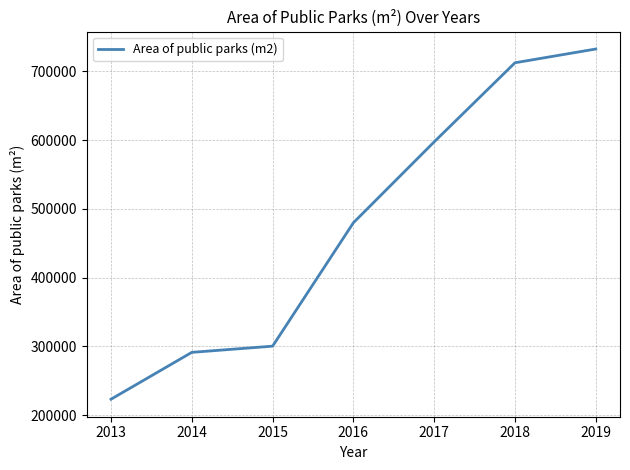

Rank the categories by value from highest to lowest.

2019, 2018, 2017, 2016, 2015, 2014, 2013